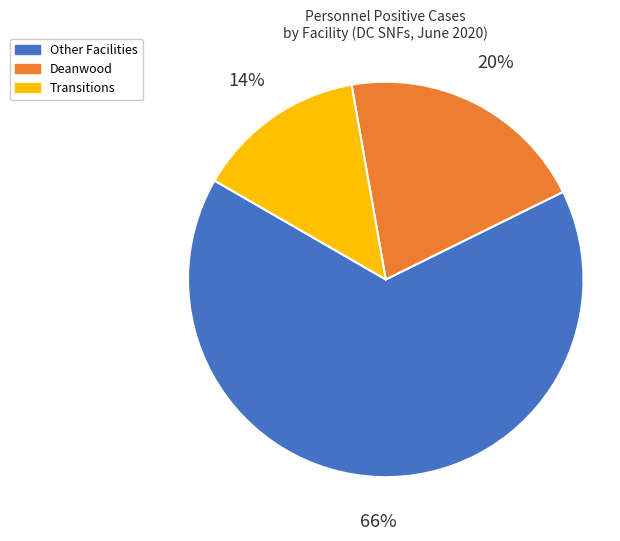

To the nearest percent, what is the difference between the largest and smallest slice percentages?

52%